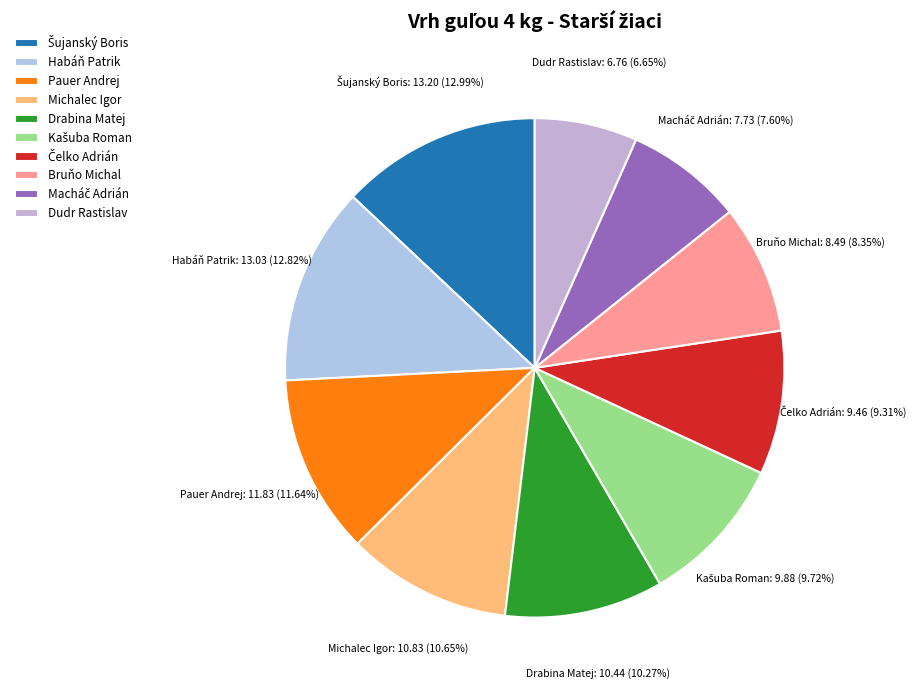

Does any single category account for the majority?

No